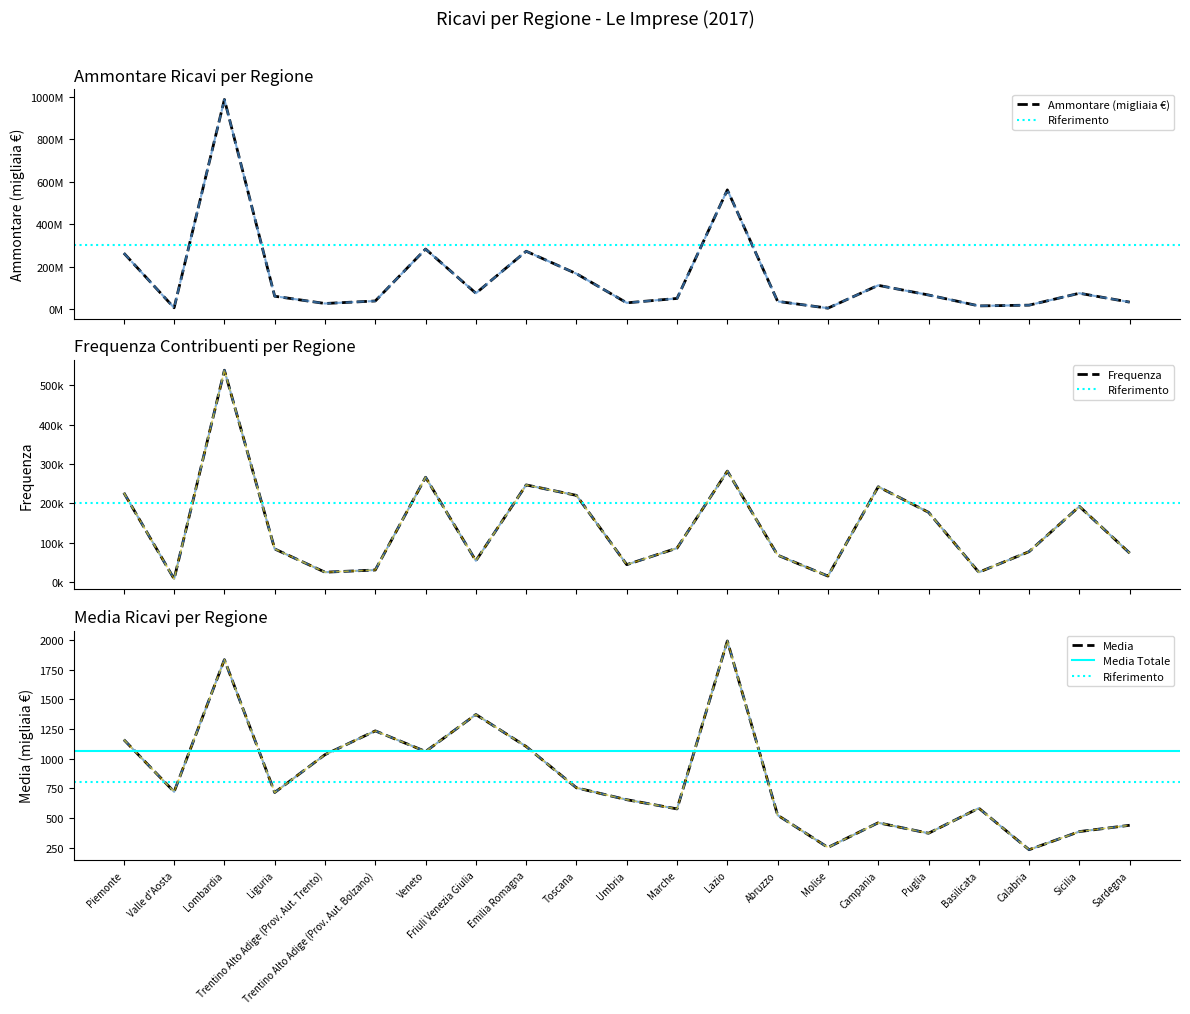

Reading left to right, transcribe all the data shown in this chart.

Frequenza: 226741.0	7813.0	537930.0	83977.0	24926.0	30510.0	266072.0	53966.0	246638.0	220035.0	44123.0	86109.0	281663.0	68252.0	15034.0	241984.0	177055.0	24779.0	77174.0	191976.0	73384.0
Ammontare (migliaia €): 263272977.0	5637820.0	987469639.0	60100472.0	25789135.0	37685418.0	282424489.0	74100994.0	272106411.0	166141109.0	28892520.0	49702218.0	561350745.0	35781010.0	3791687.0	111426491.0	65855999.0	14451820.0	17989613.0	74099434.0	32229440.0
Media (migliaia €): 1161.1	721.6	1835.7	715.7	1034.6	1235.2	1061.5	1373.1	1103.3	755.1	654.8	577.2	1993.0	524.2	252.2	460.5	371.9	583.2	233.1	386.0	439.2